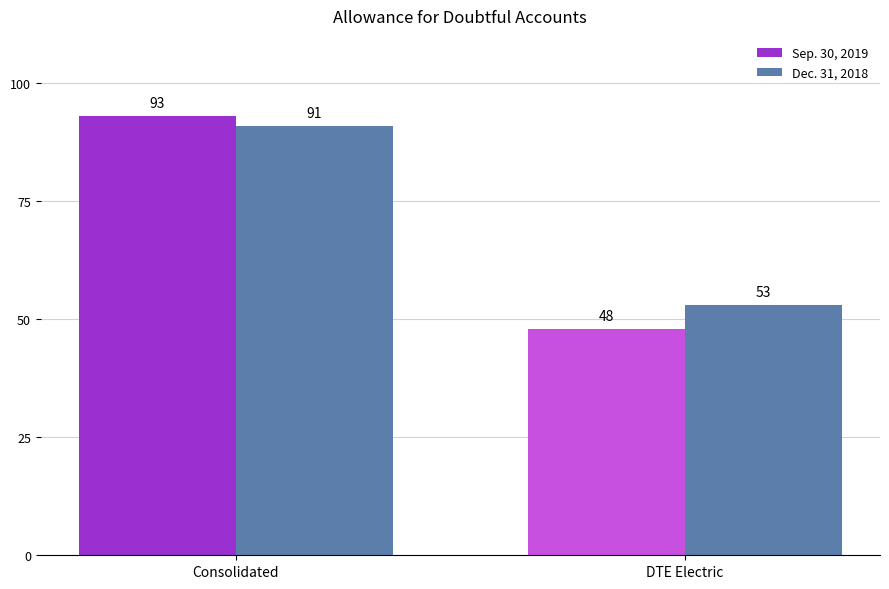

What is the label of the 2nd bar from the left?

DTE Electric